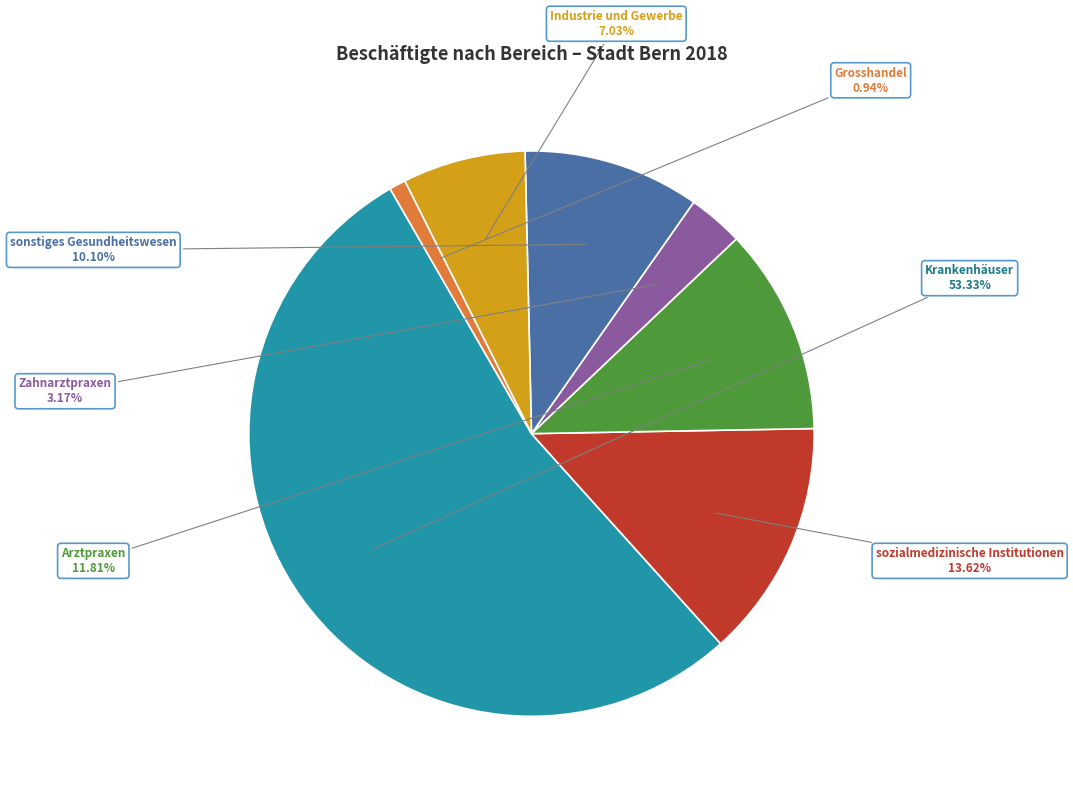

What is the ratio of the value at Arztpraxen to the value at sozialmedizinische Institutionen?

0.9